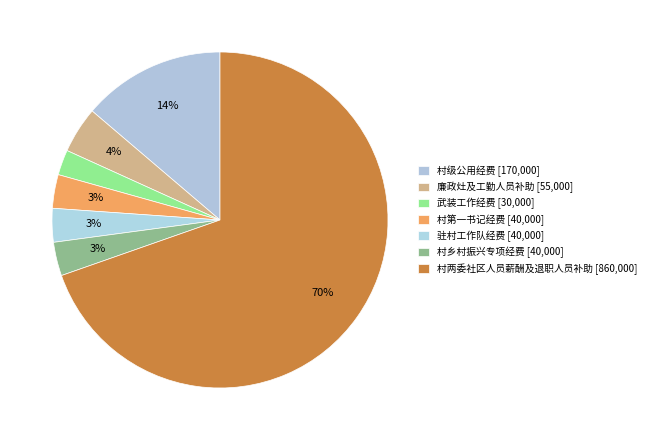

To the nearest percent, what is the average slice percentage?

14%